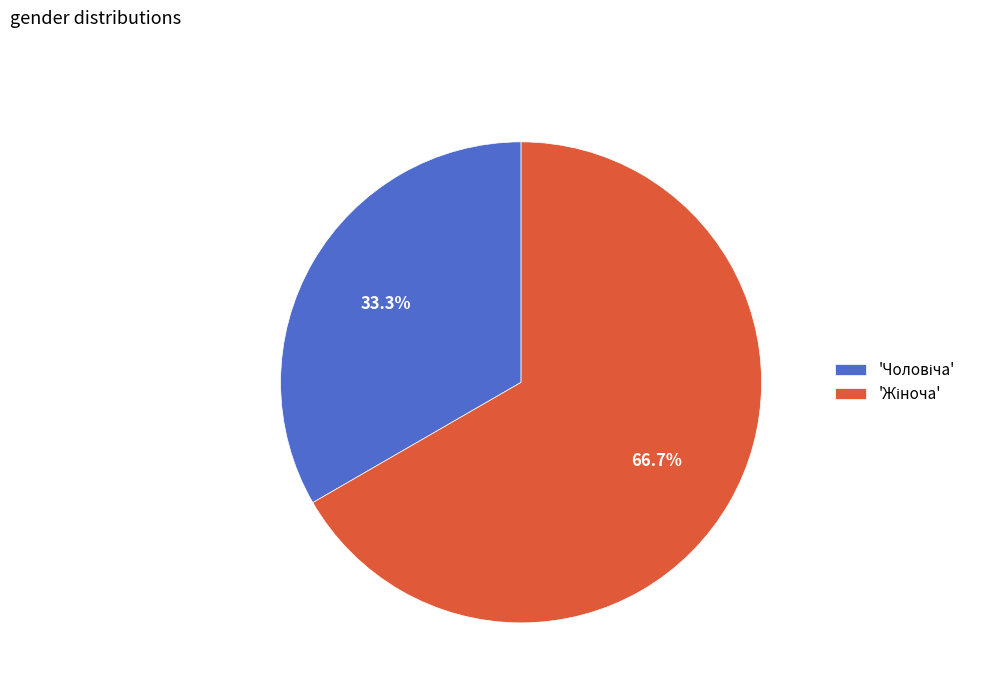

Does any single category account for the majority?

Yes